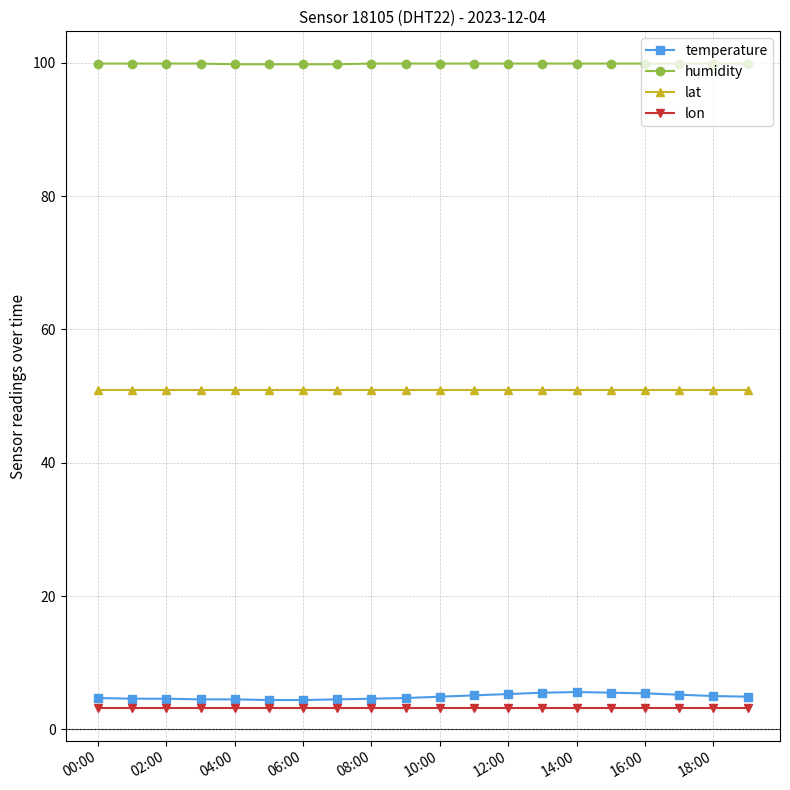

What is the value of the lat point at the 3rd from the left?

51.0